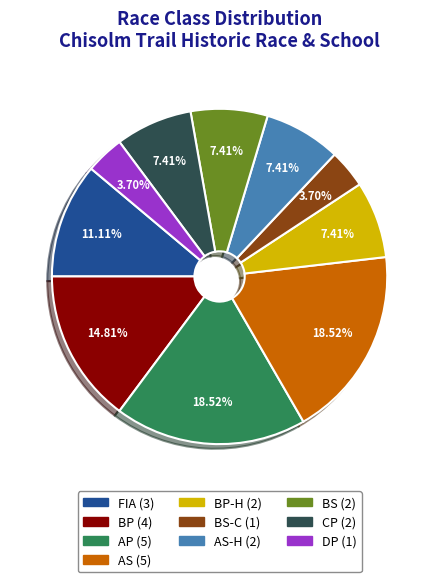

Does any single category account for the majority?

No